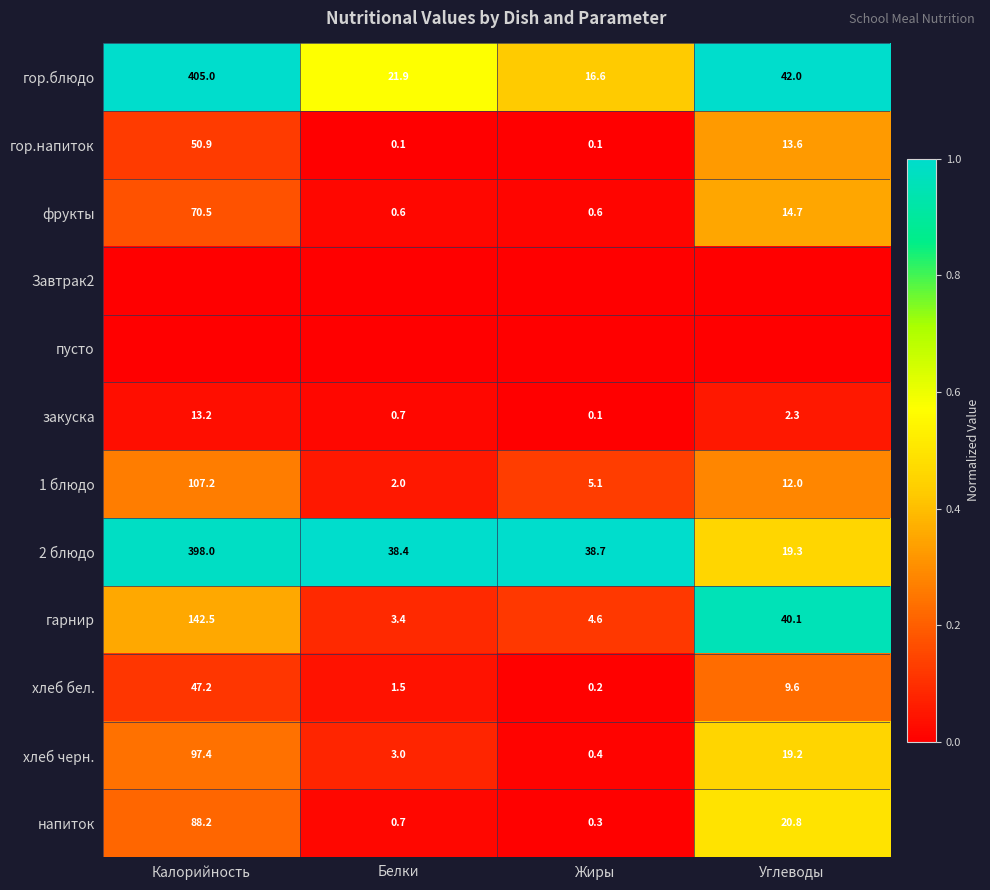

Is it true that хлеб бел. equals 0.3 at Белки?

False